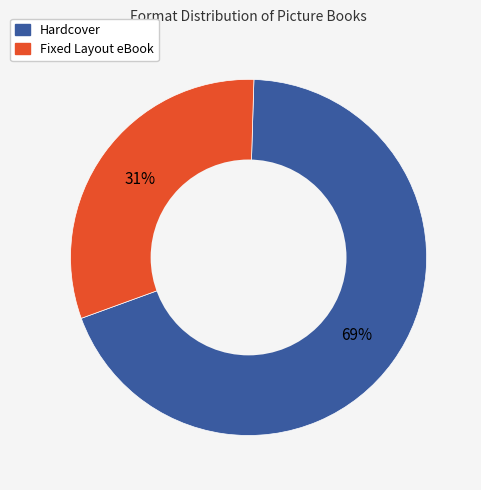

Which category has the smallest portion of the pie?

Fixed Layout eBook